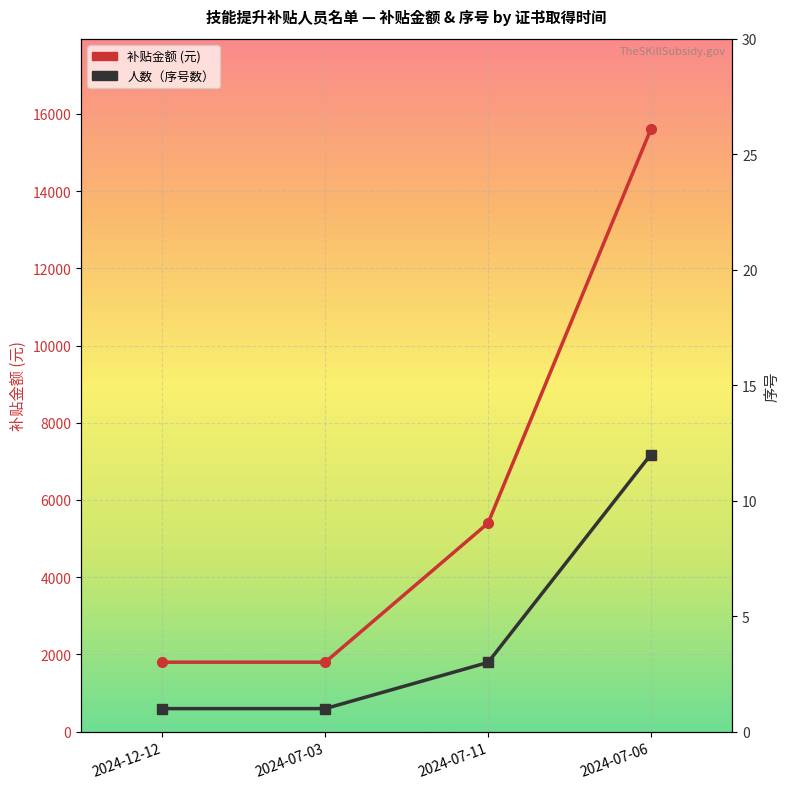

True or false: 人数（序号数） and 补贴金额 (元) intersect in this chart.

False